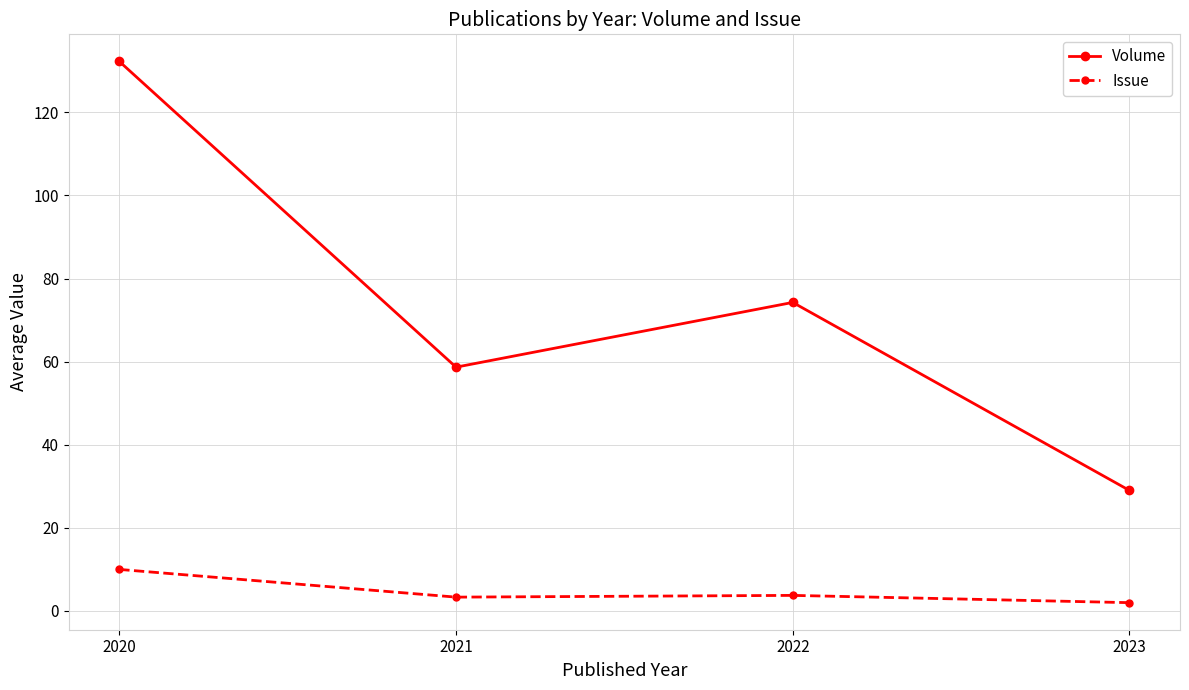

Does the chart have visible grid lines?

Yes